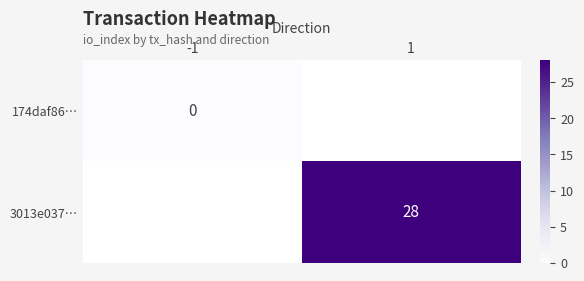

The 3013e037… series shows 28 at 1. True or false?

True